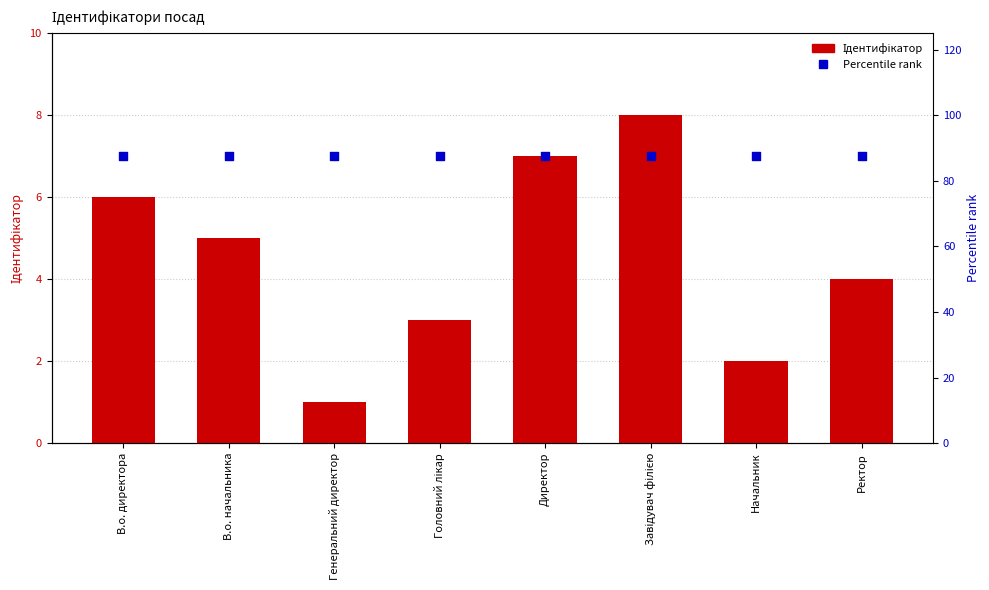

Which series has the largest Y range (max minus min)?

Ідентифікатор